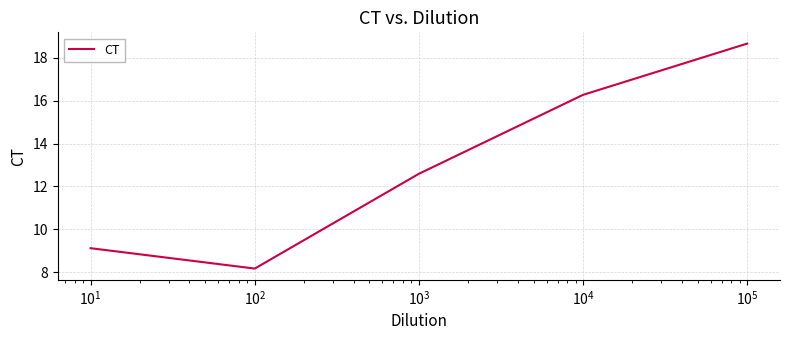

What is the greatest value displayed?

18.7